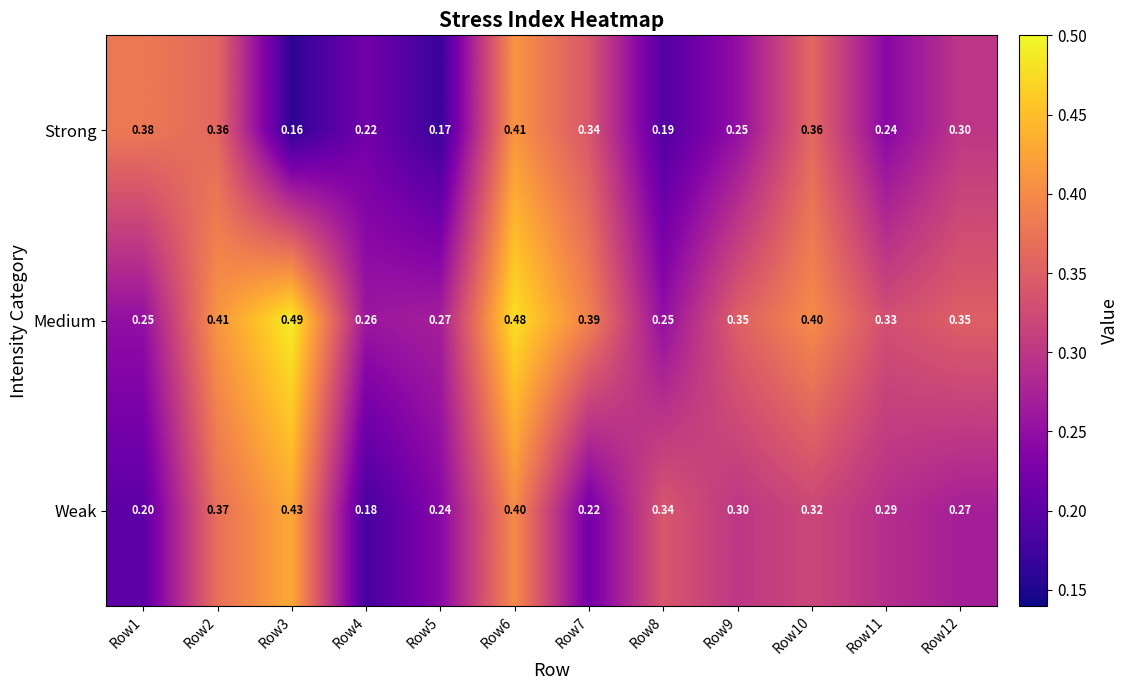

Rank the series at Row5 from highest to lowest value.

Medium, Weak, Strong